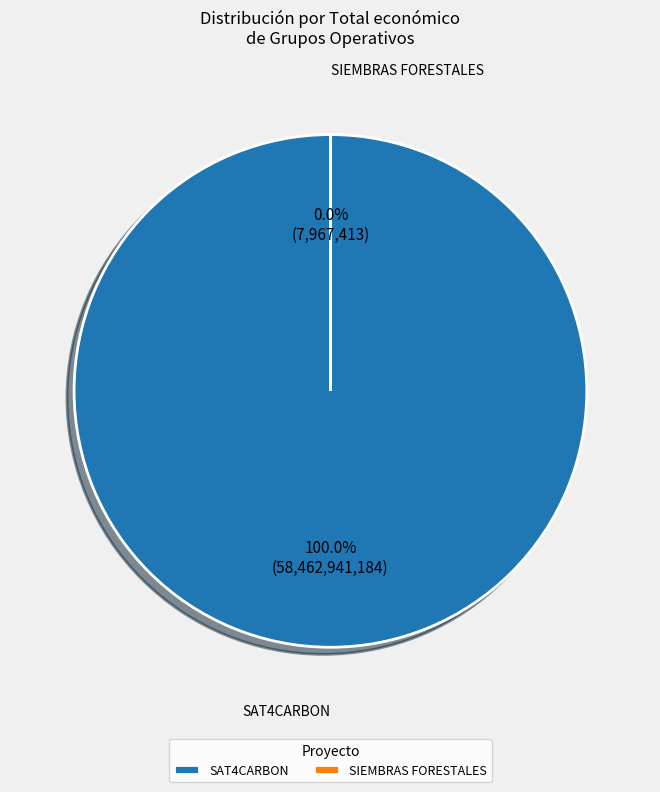

Does any single category account for the majority?

Yes